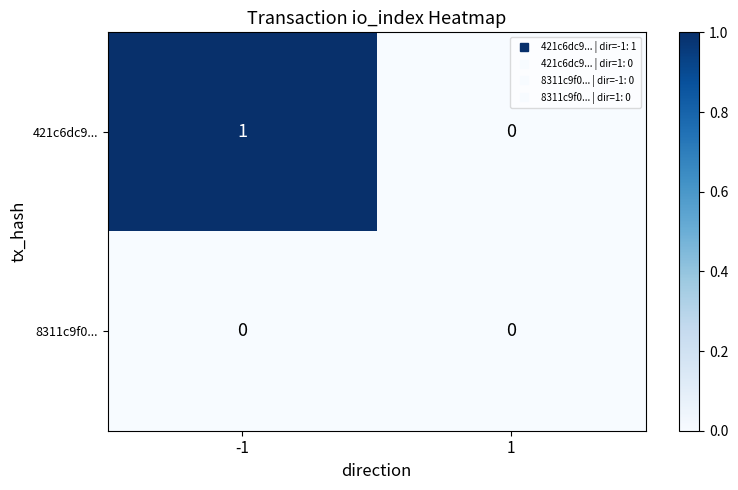

Which series has the largest total across all categories?

421c6dc9...